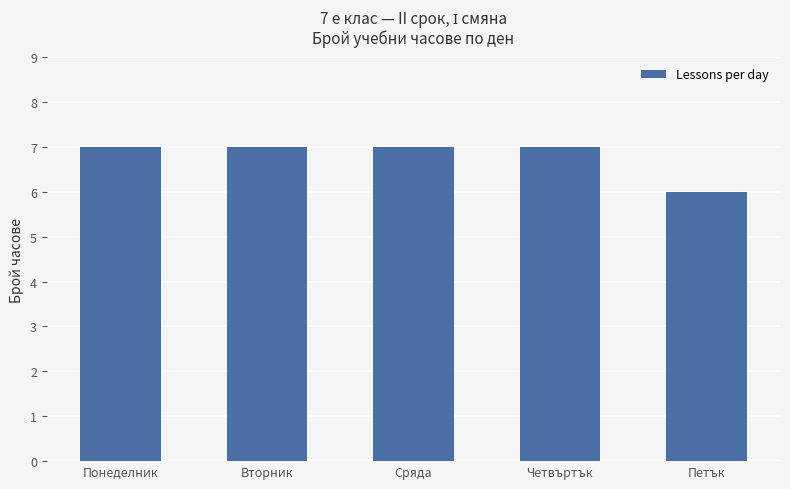

What is the label of the 3rd bar from the left?

Сряда